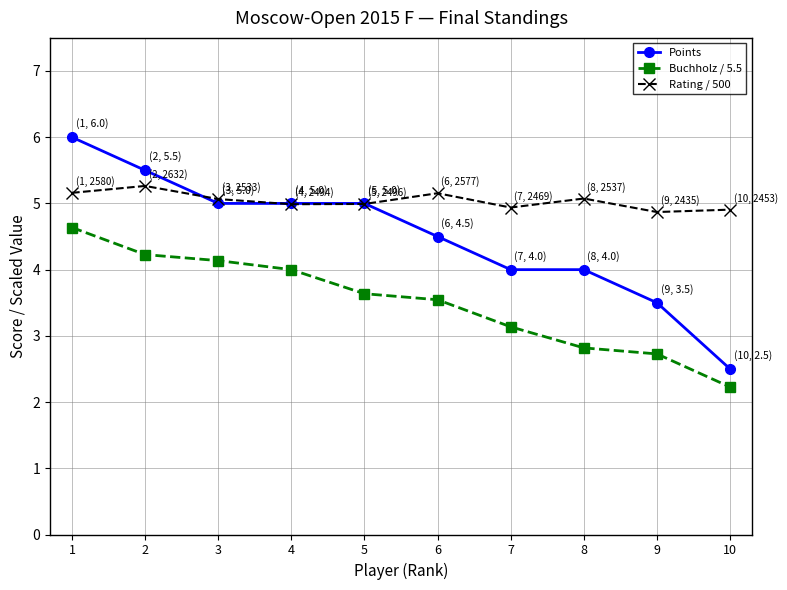

What is the value of the Rating / 500 point at the 10th from the left?

4.9